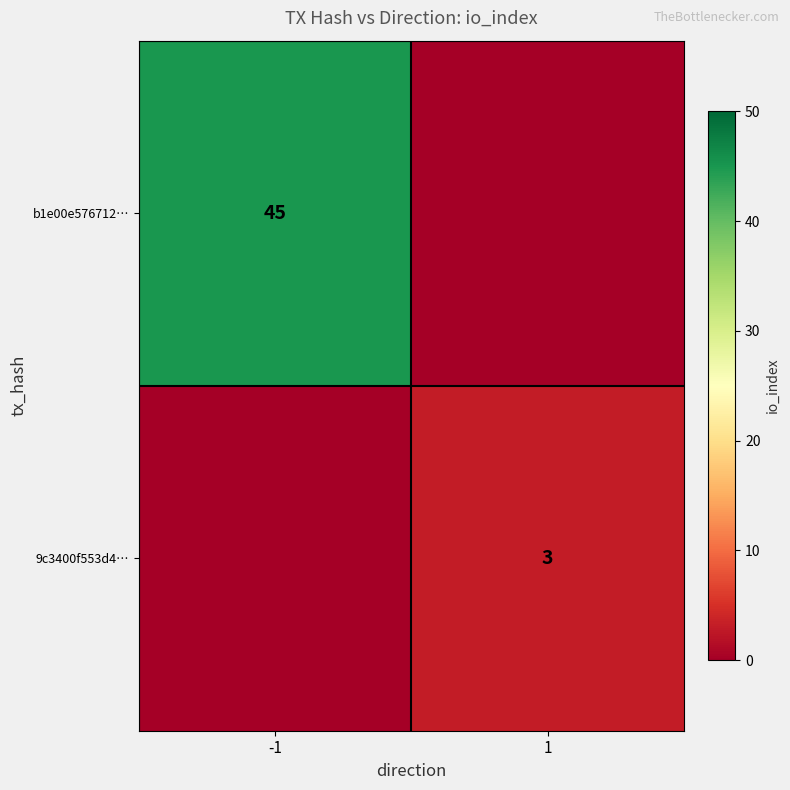

The 9c3400f553d4… series shows 2 at 1. True or false?

False